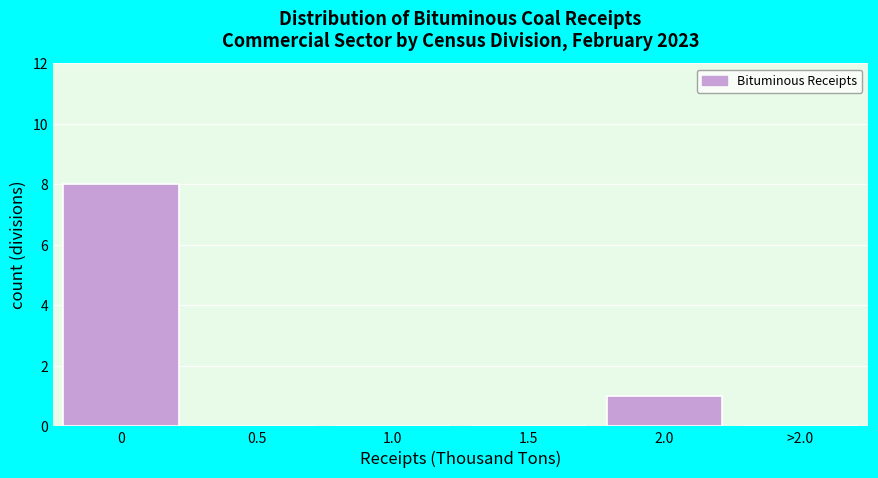

Reading left to right, what are all the values shown in this chart?

0=8	0.5=0	1.0=0	1.5=0	2.0=1	>2.0=0